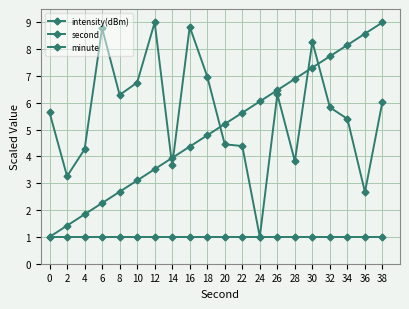

How many lines are shown in the chart?

3